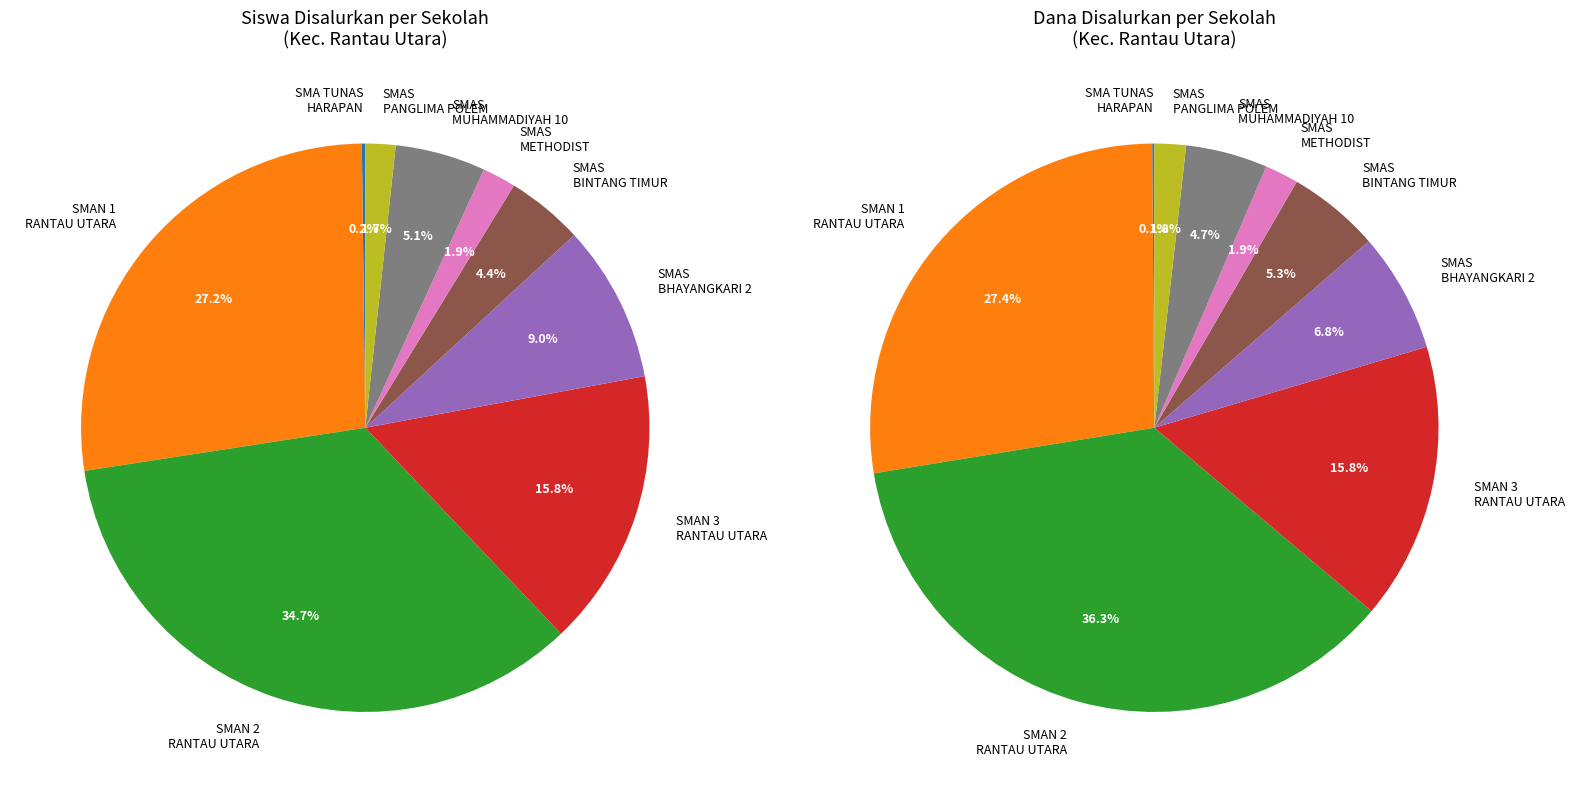

To the nearest percent, what is the average slice percentage?

11%